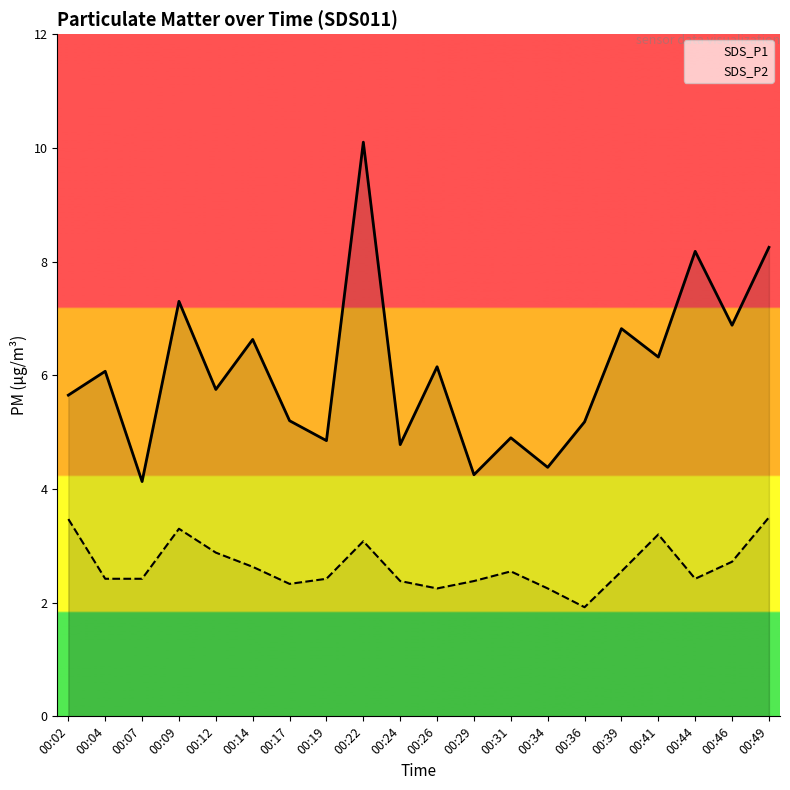

What is the sum of the SDS_P2 values at 00:49 and 00:02?

7.0